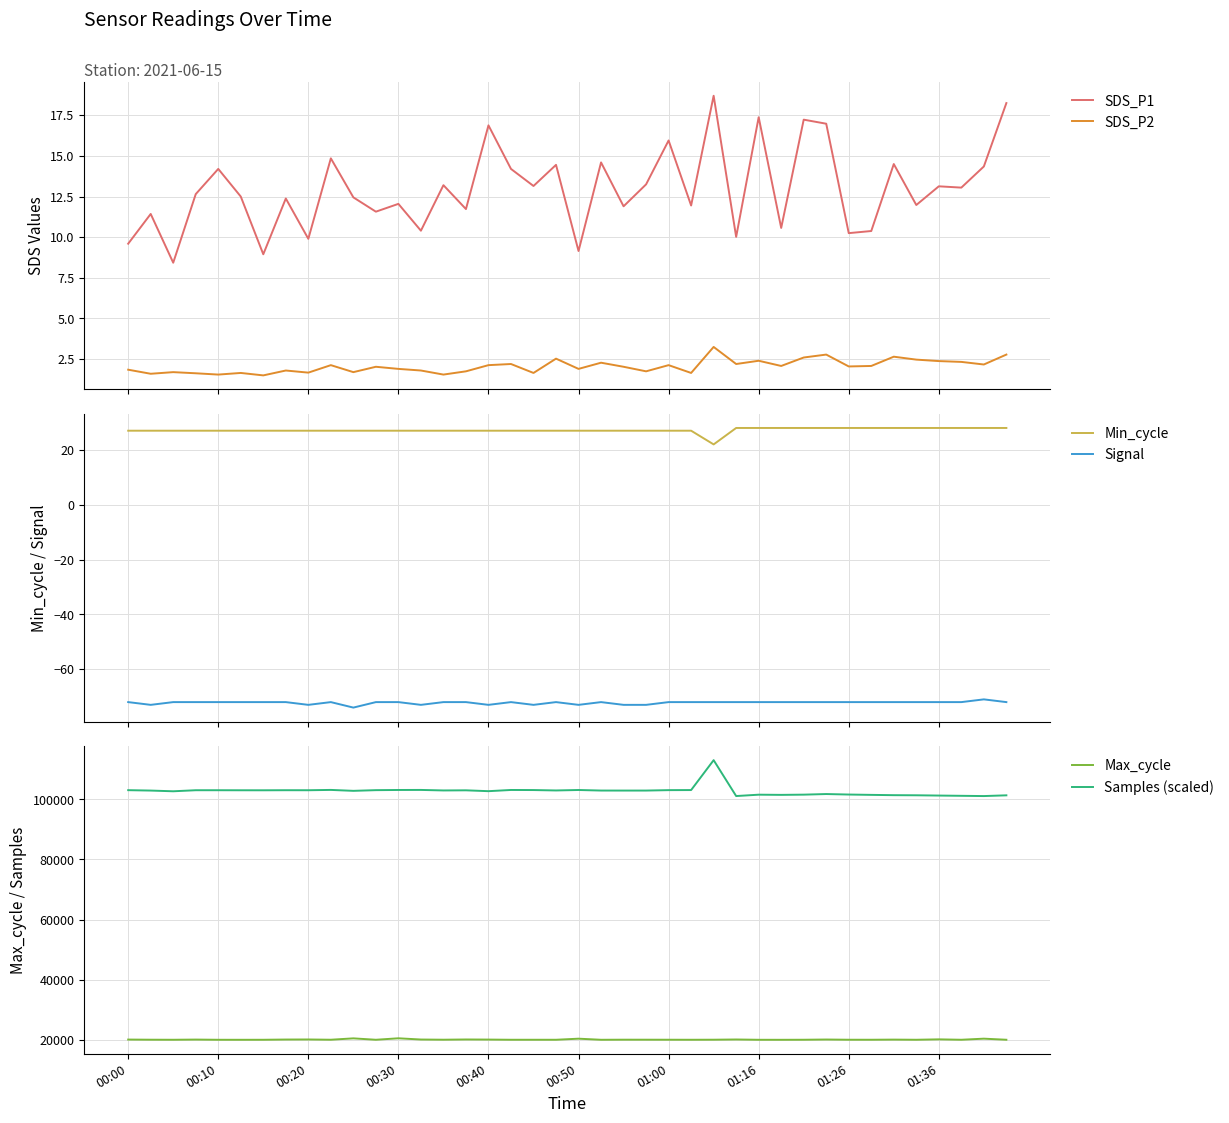

True or false: SDS_P2 and Samples (scaled) intersect in this chart.

False